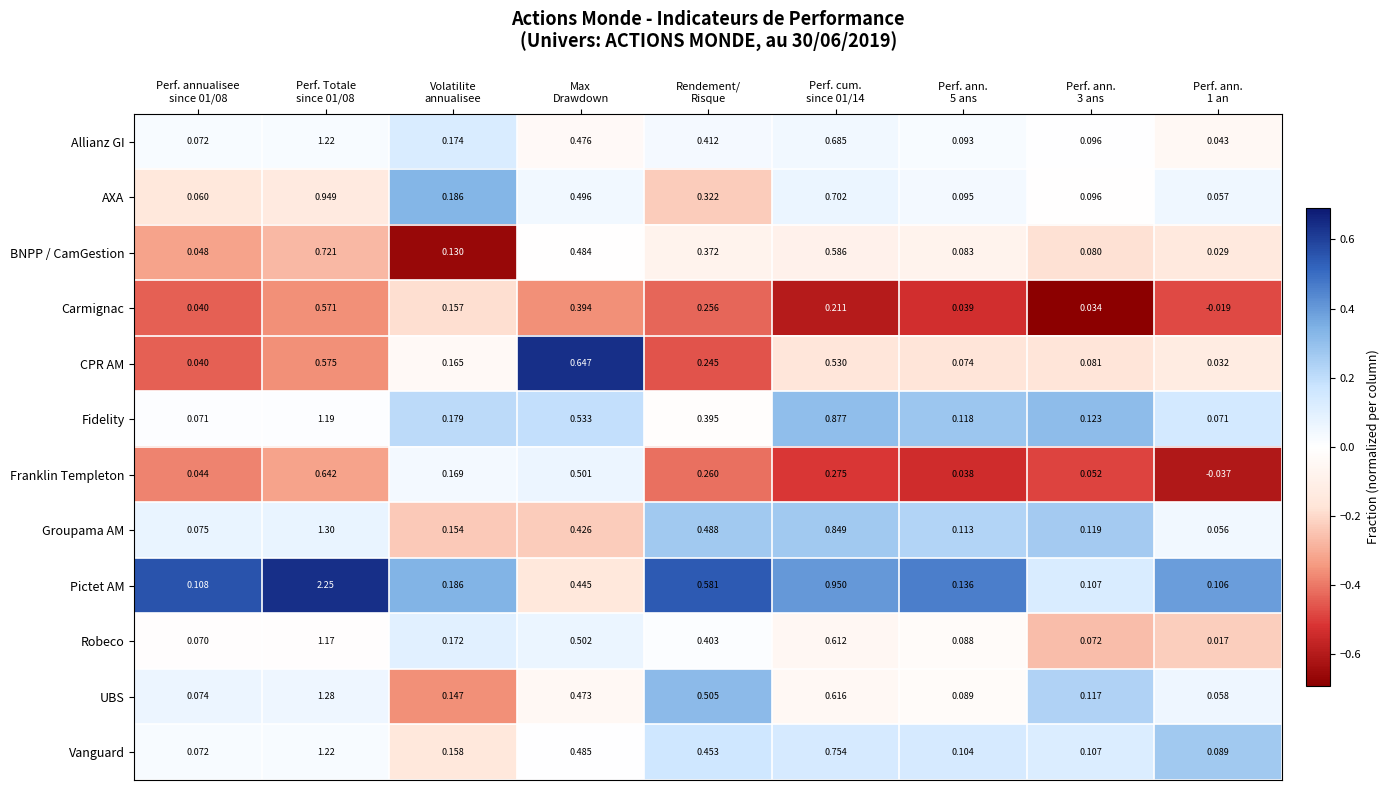

Which series has the largest range (max minus min)?

Pictet AM